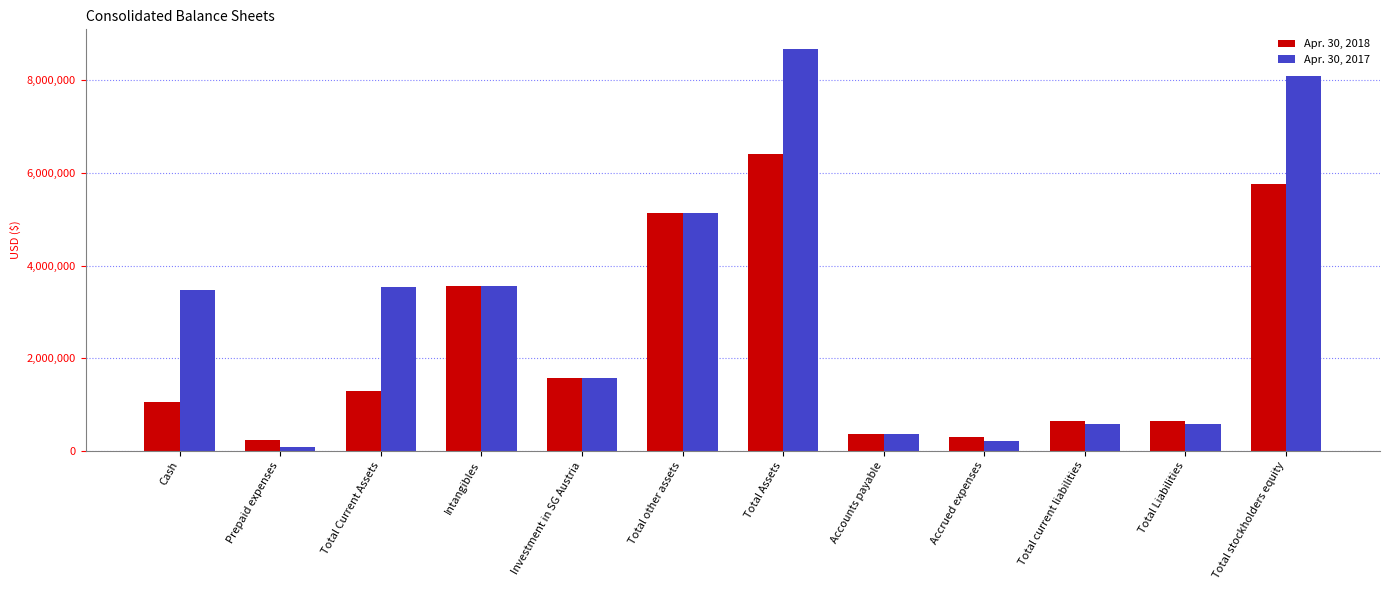

Which series has the widest spread of values?

Apr. 30, 2017